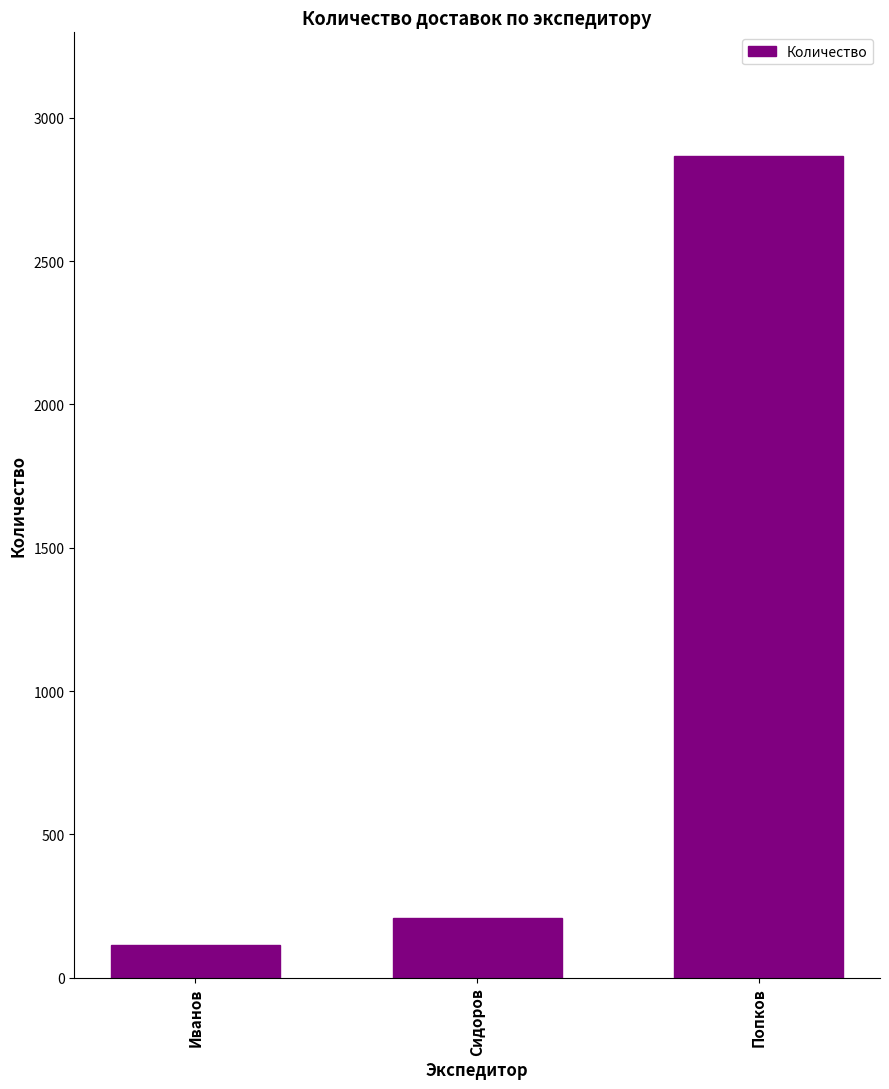

What is the sum of the values at Попков and Иванов?

2982